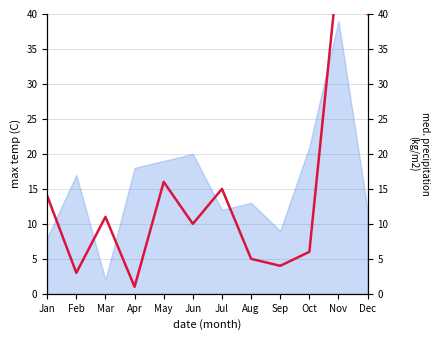

The chart shows a value of 26 at May. True or false?

False